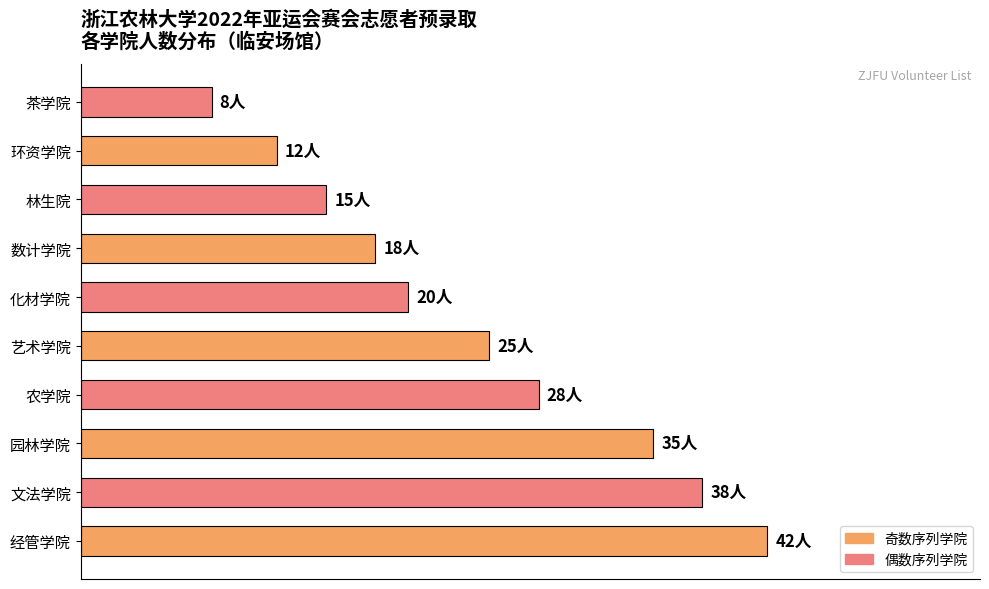

Does the chart contain any negative values?

No